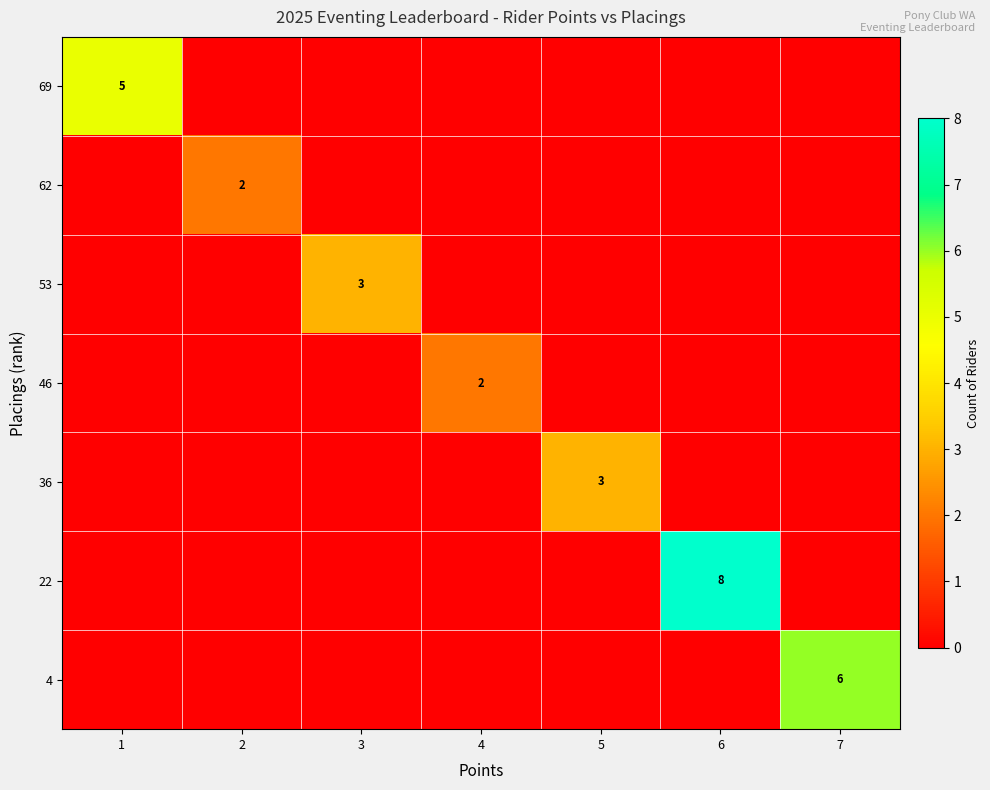

True or false: 46 has a value of 1 at 6.

False